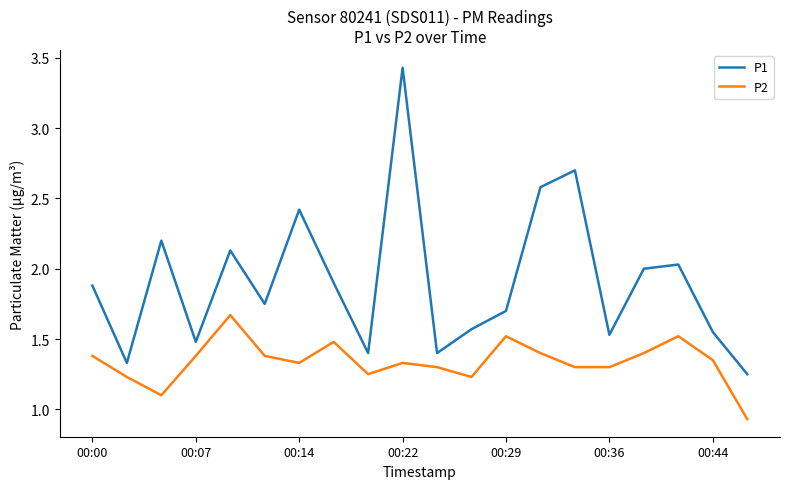

True or false: P2 and P1 cross at least once.

False